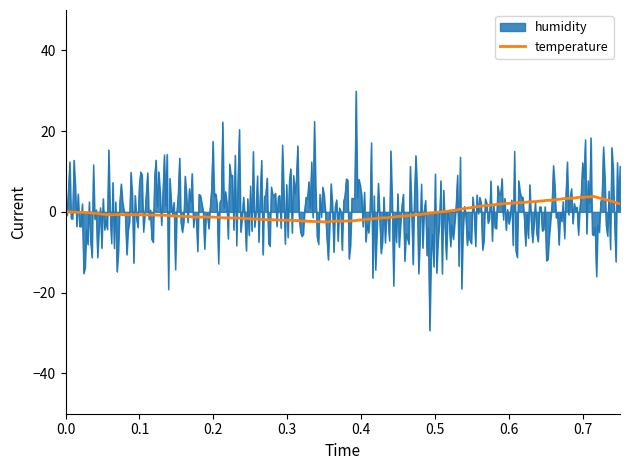

What is the highest value of the temperature series?

3.8